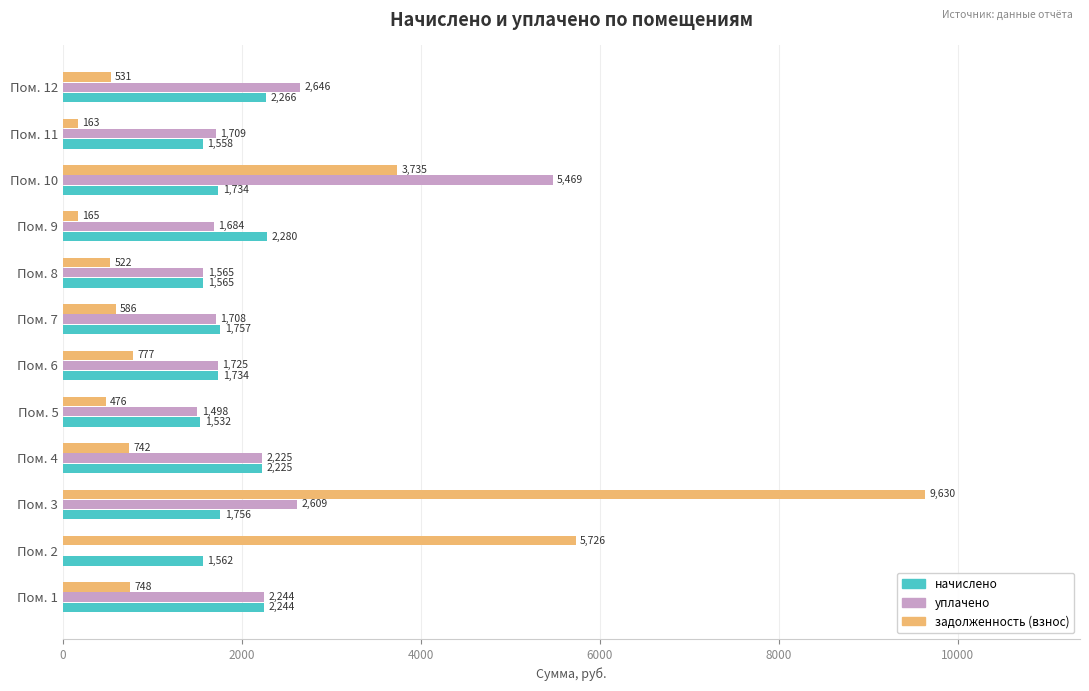

At which label is задолженность (взнос) closest to 4896?

Пом. 2